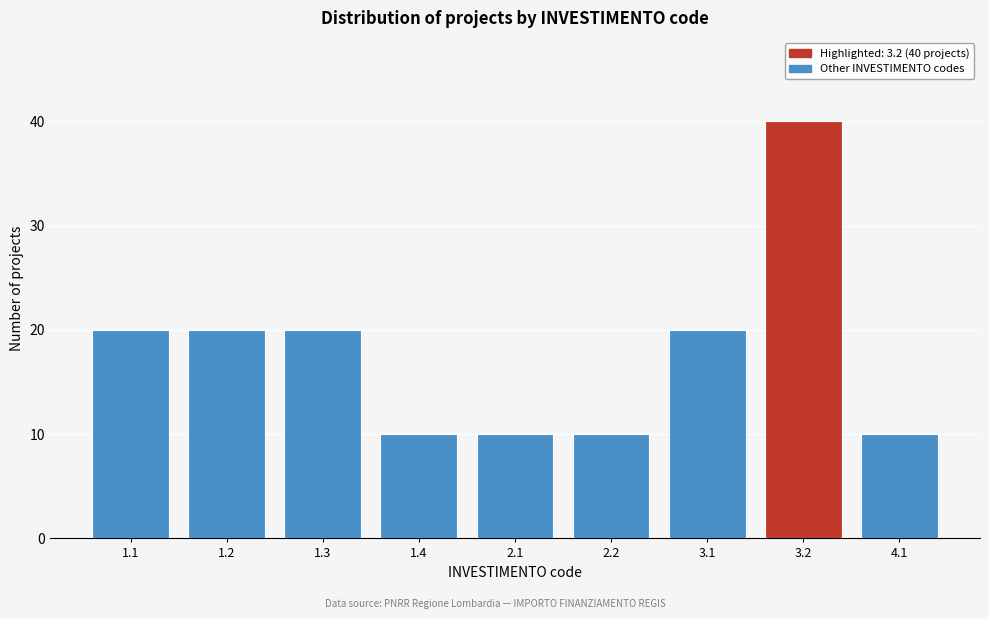

Reading left to right, what are all the values shown in this chart?

1.1=20	1.2=20	1.3=20	1.4=10	2.1=10	2.2=10	3.1=20	3.2=40	4.1=10